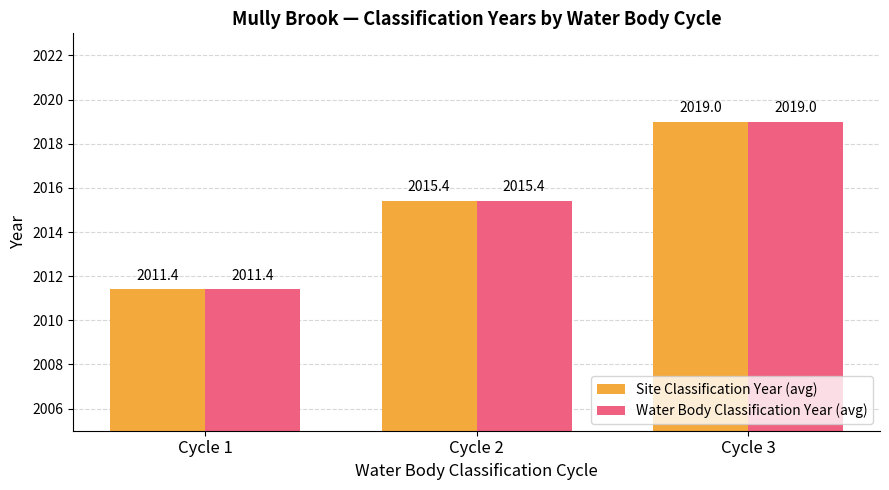

What is the difference between the Site Classification Year (avg) values at Cycle 2 and Cycle 3?

3.6